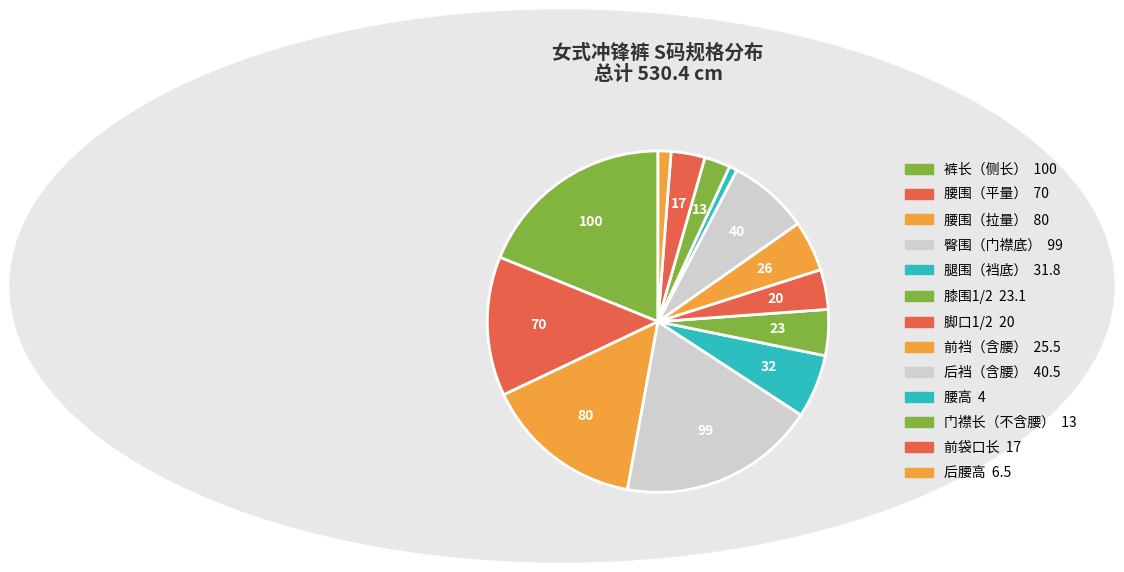

Count the number of slices in the pie.

13